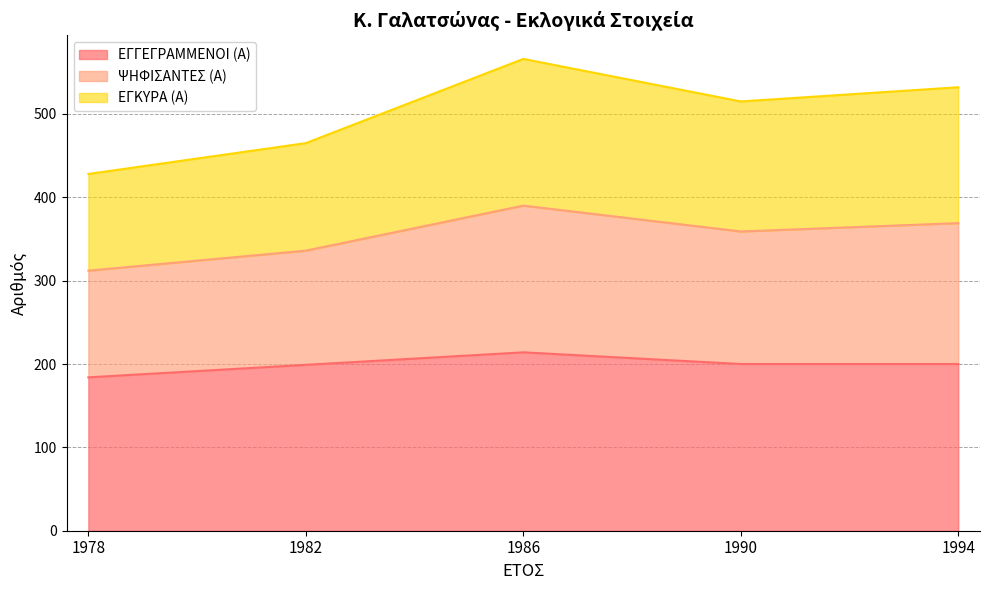

What is the minimum value for ΕΓΓΕΓΡΑΜΜΕΝΟΙ (Α)?

184